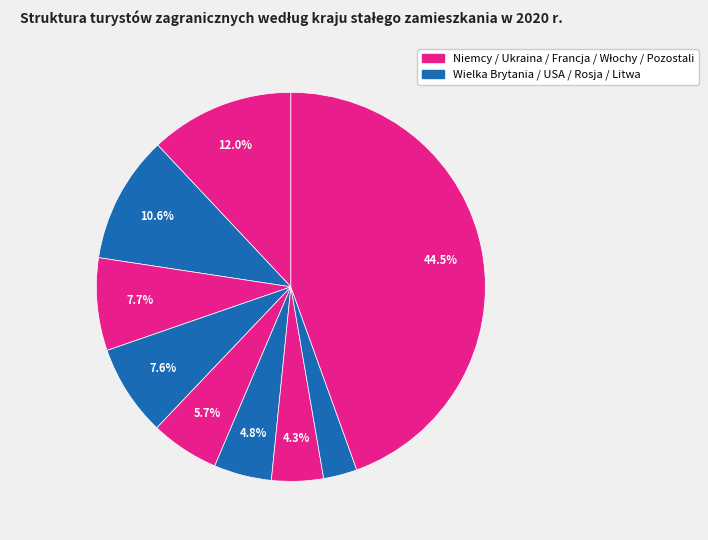

Count the number of slices in the pie.

9